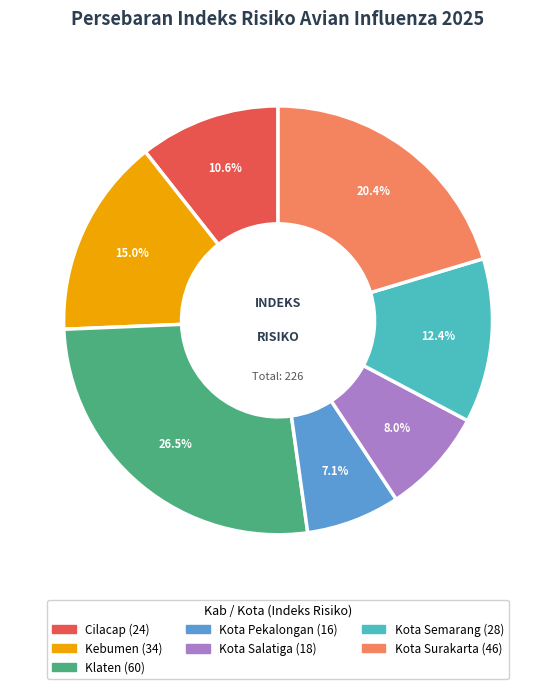

To the nearest percent, what is the average slice percentage?

14%